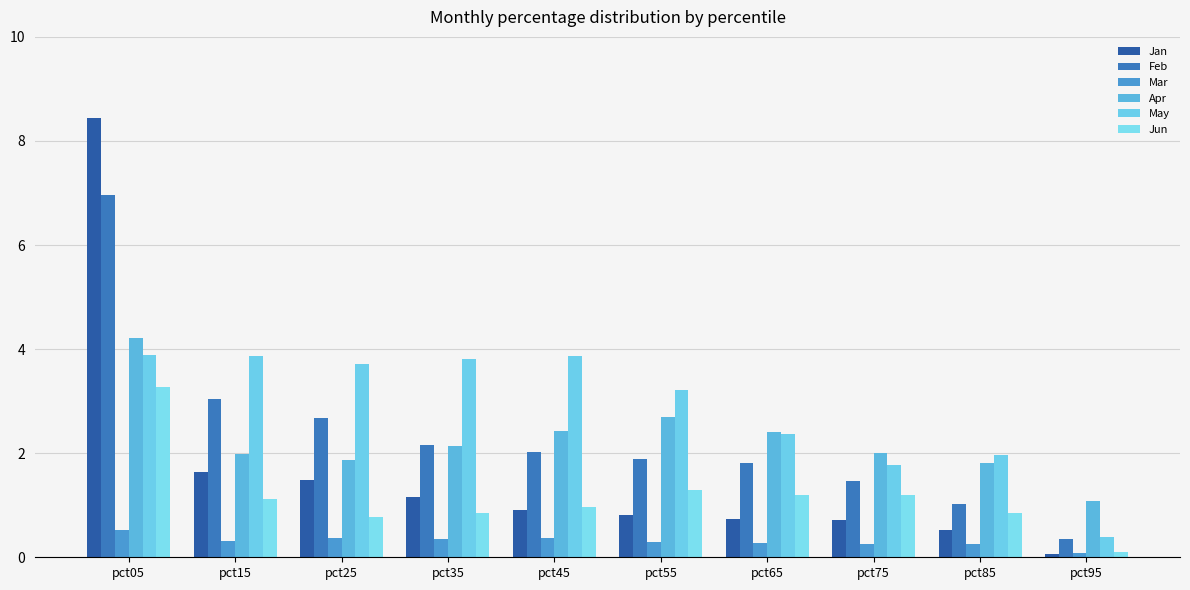

Is it true that Jun equals 0.9 at pct35?

True